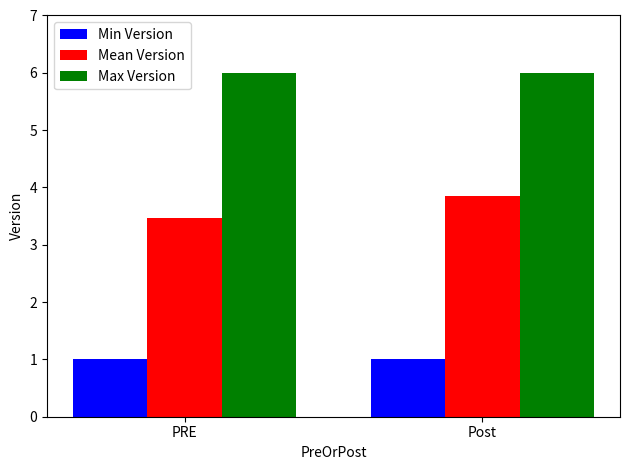

At which label is Mean Version closest to 3?

PRE